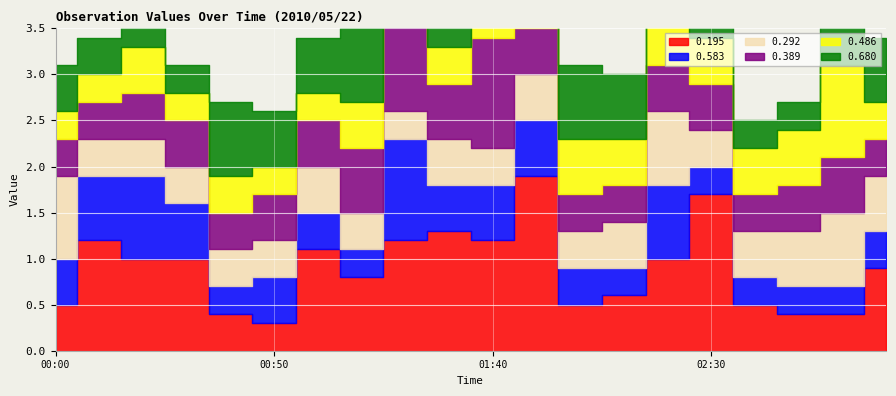

At which category does the chart reach its peak across all series?

01:50